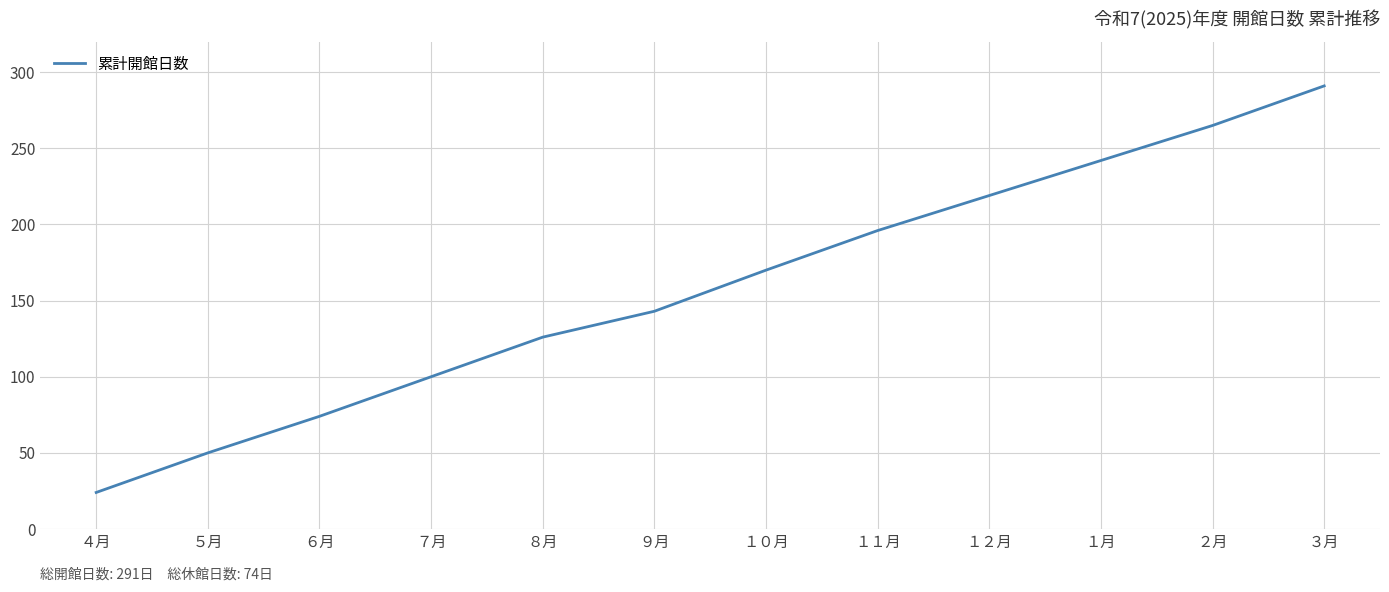

What is the greatest value displayed?

291